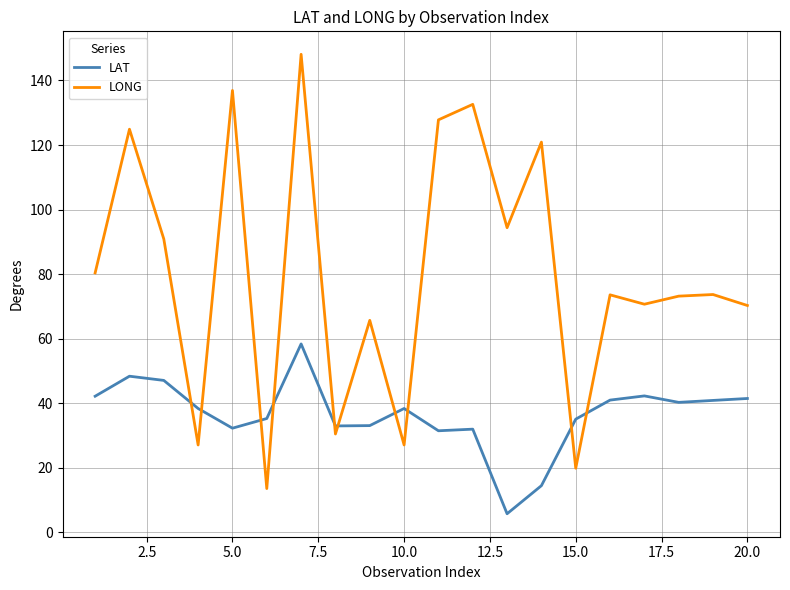

Rank the series by their average value, from lowest to highest.

LAT, LONG